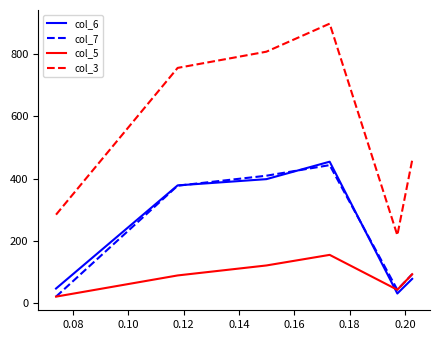

True or false: col_3 and col_5 intersect in this chart.

False